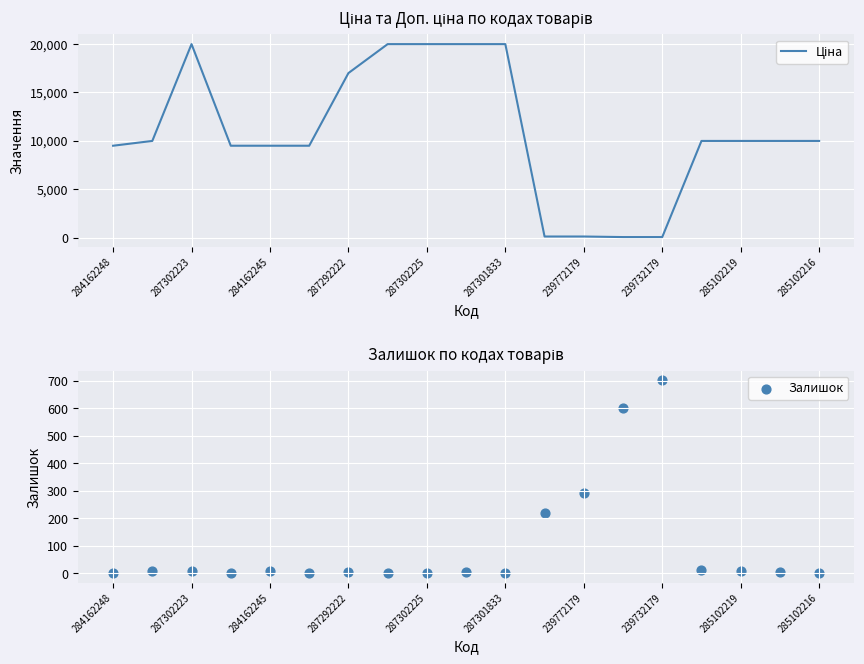

Which series reaches the minimum Y coordinate?

Залишок